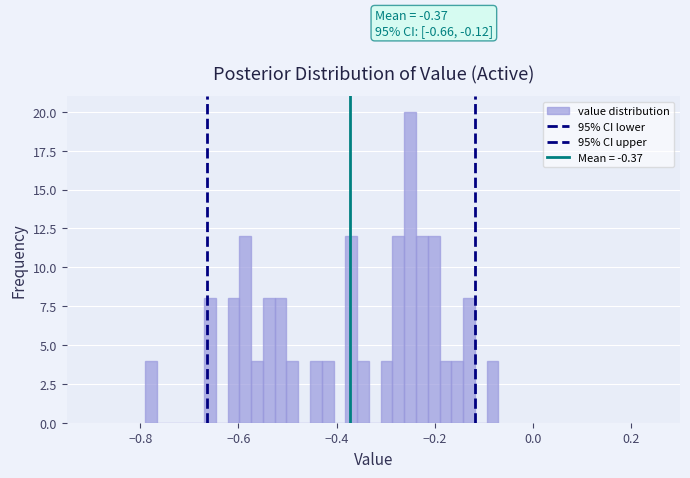

Read against the x-axis, roughly where is the centre of the tallest bar?

-0.24